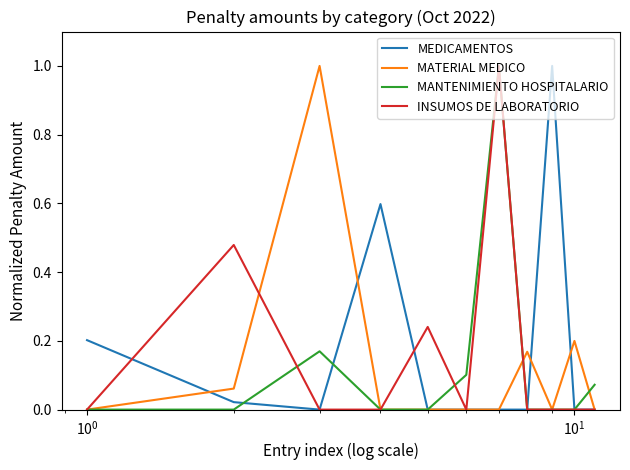

Does the chart display data point markers on the line(s)?

No